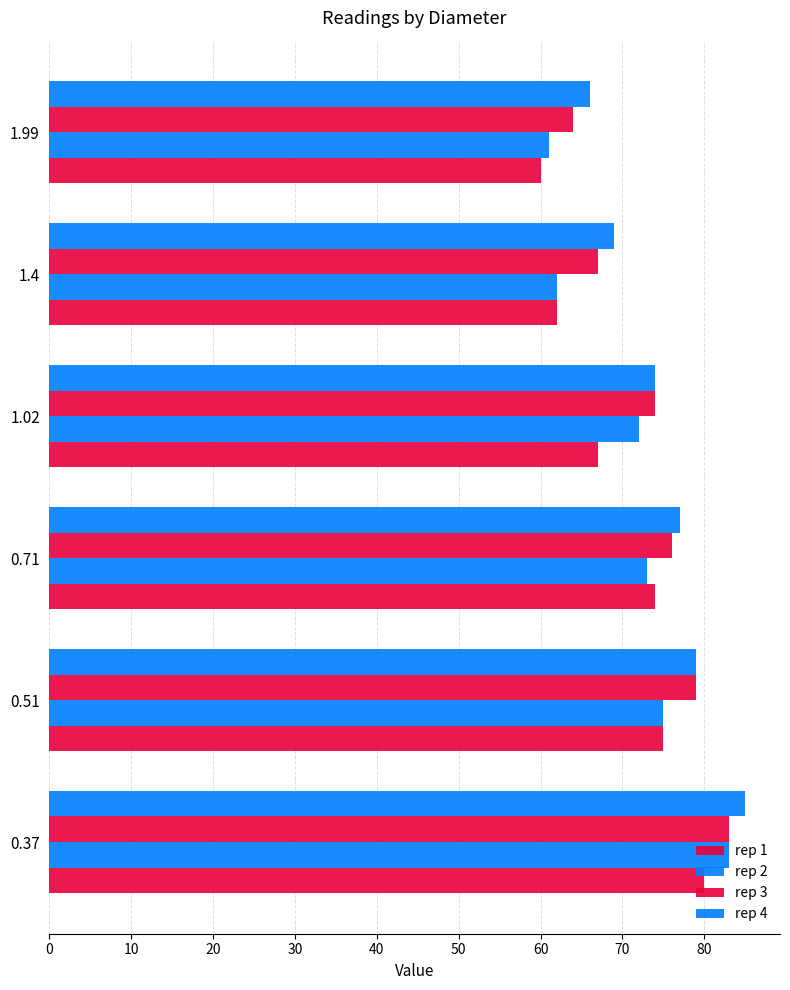

List the series in order of their overall mean, highest first.

rep 4, rep 3, rep 2, rep 1